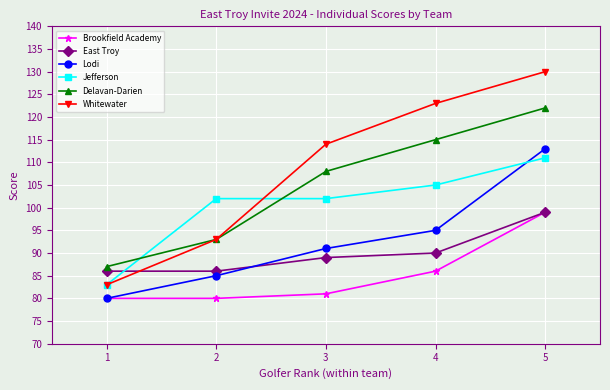

How many data points in Brookfield Academy are less than 81?

2